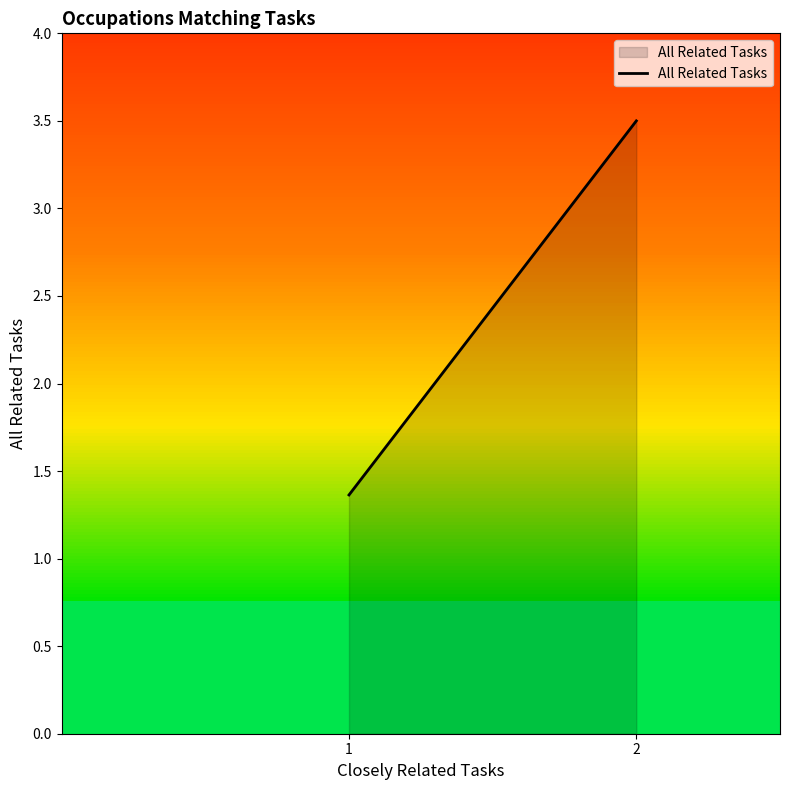

At which label does the data first exceed 3?

2